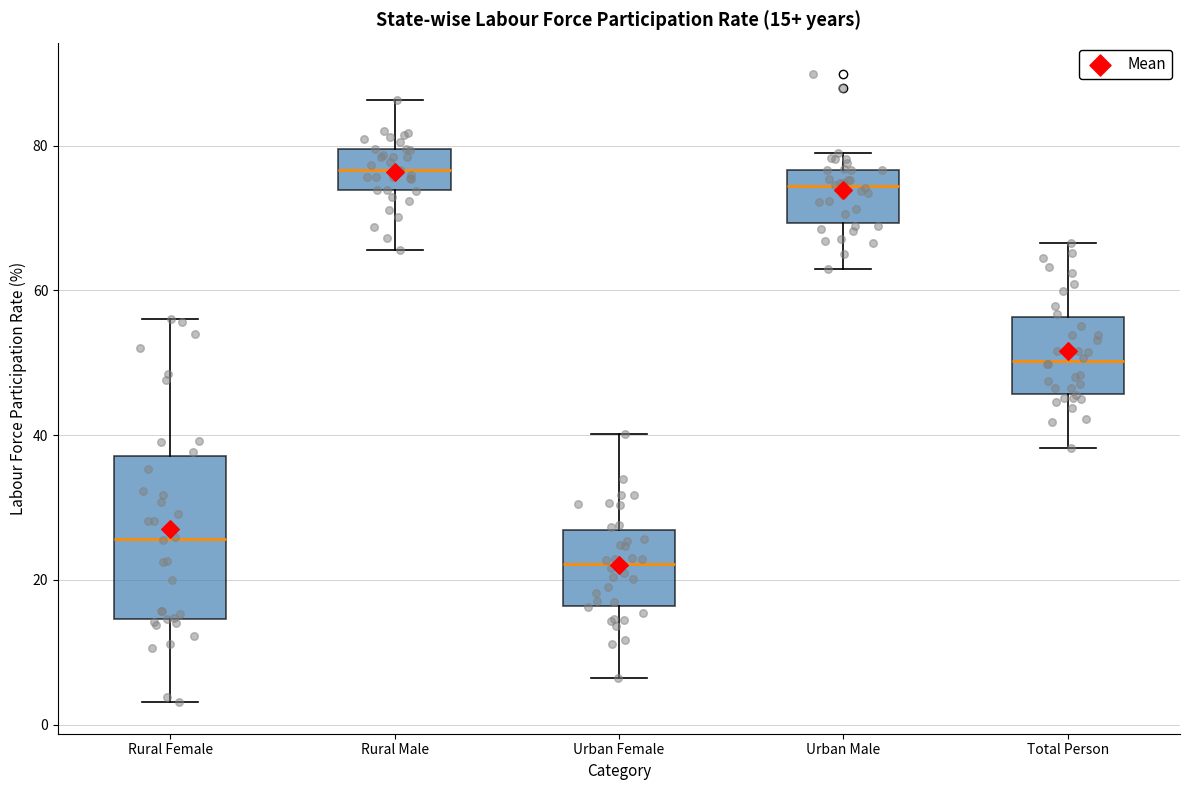

Which box is the tallest, from its lower edge to its upper edge?

Rural Female